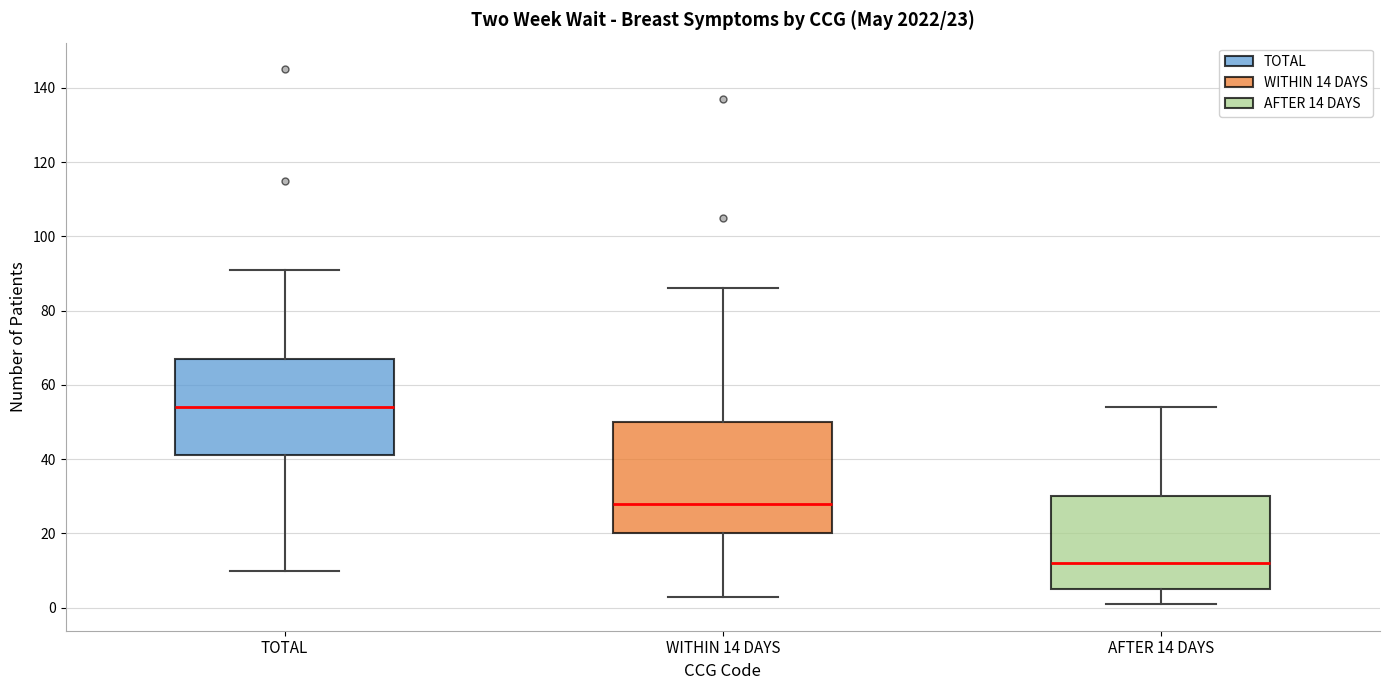

Which box has the lowest median line?

AFTER 14 DAYS